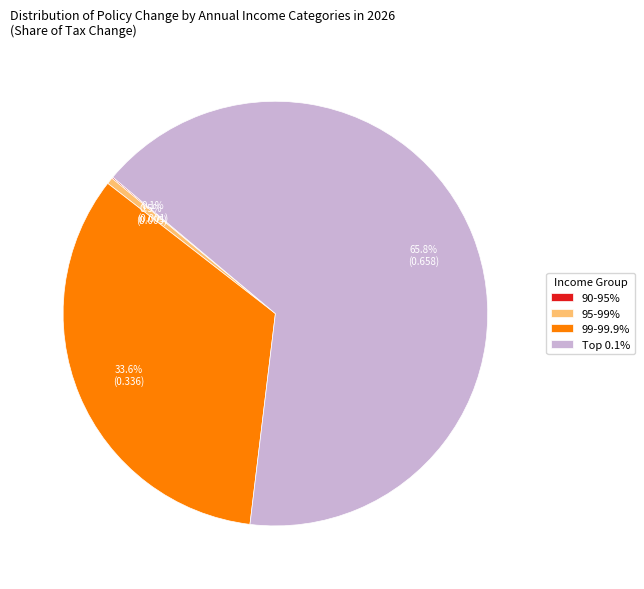

Which slice is the largest?

Top 0.1%